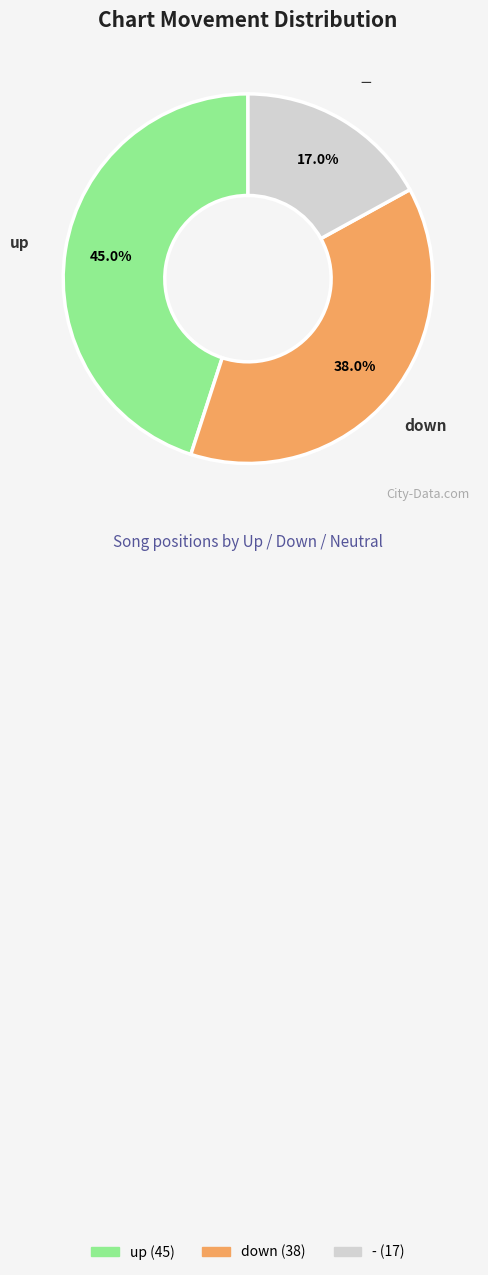

Approximately how many times larger is the value at - compared to up?

0.4